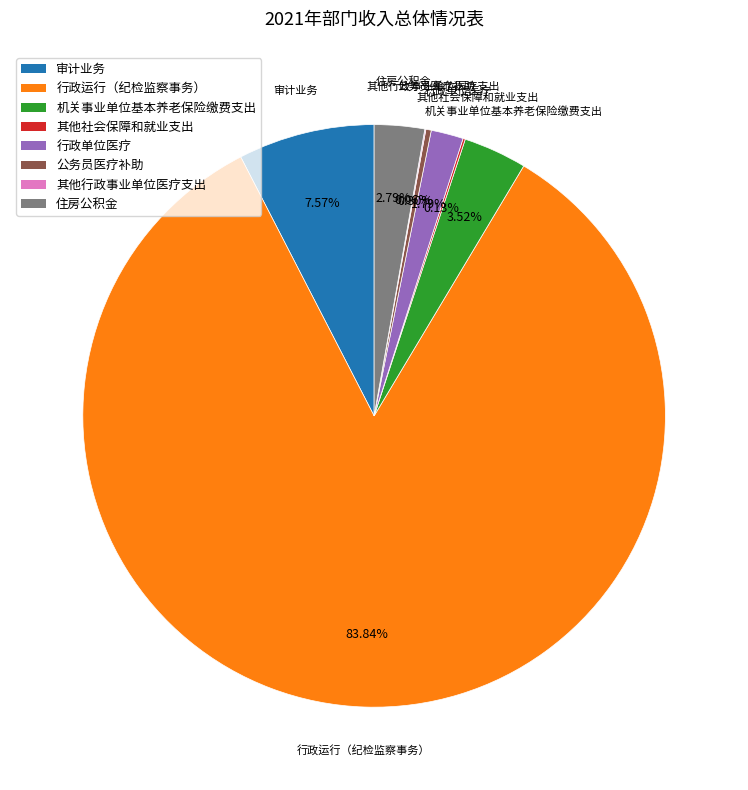

To the nearest percent, what is the difference between the largest and smallest slice percentages?

84%